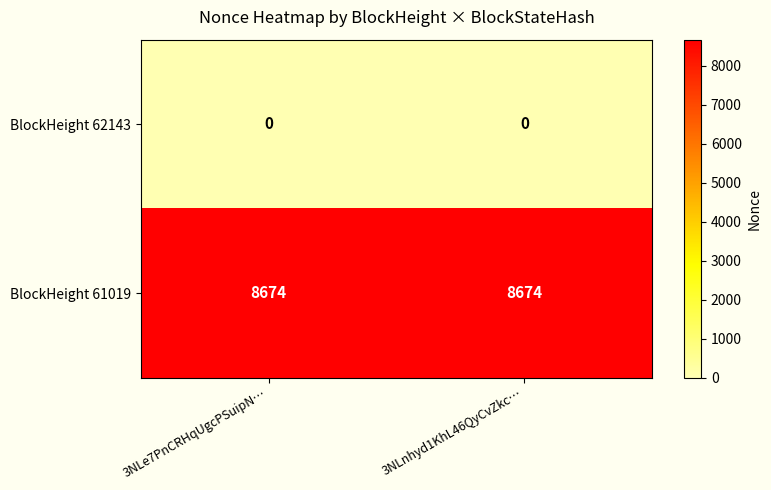

What is the minimum value for BlockHeight 61019?

8674